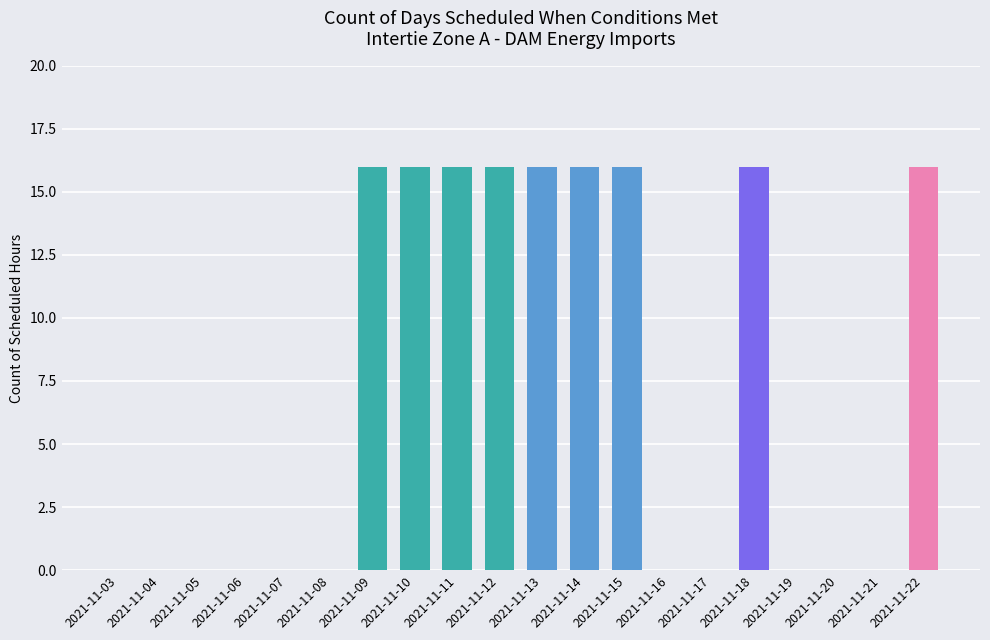

What is the sum of all values?

144